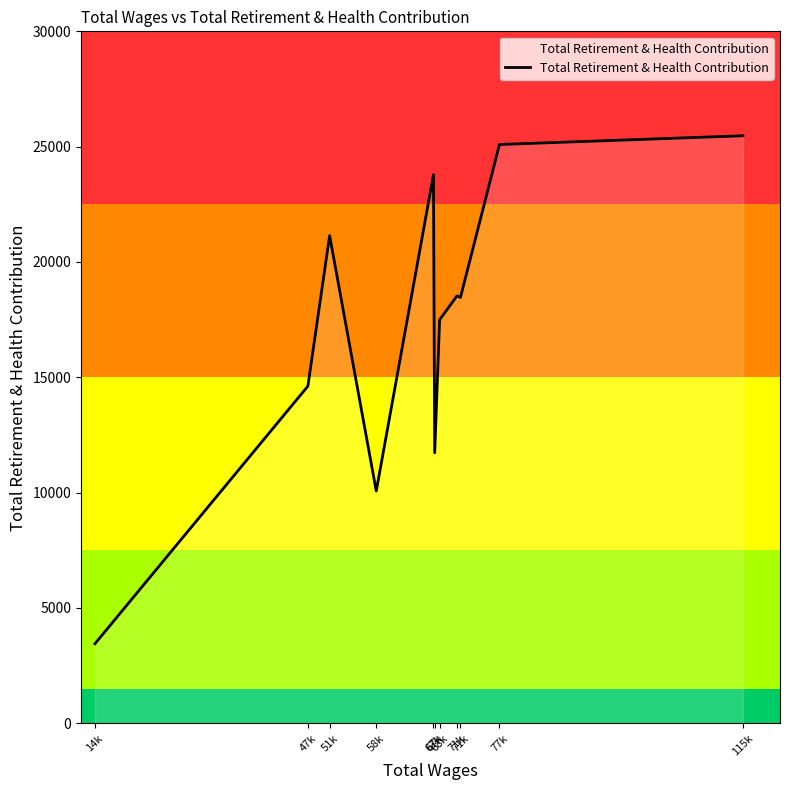

Where does the data first go above 18468?

51k